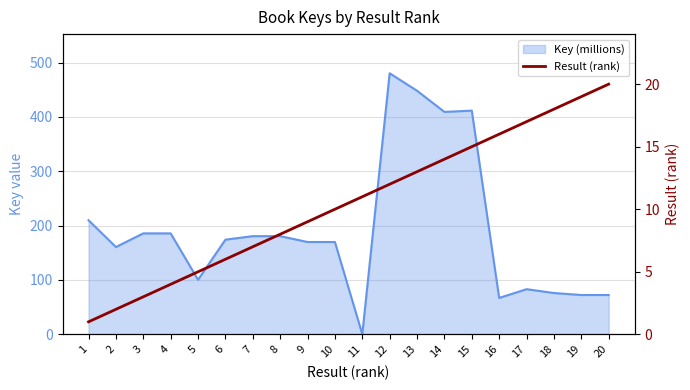

Which label corresponds to the largest value in the chart?

20